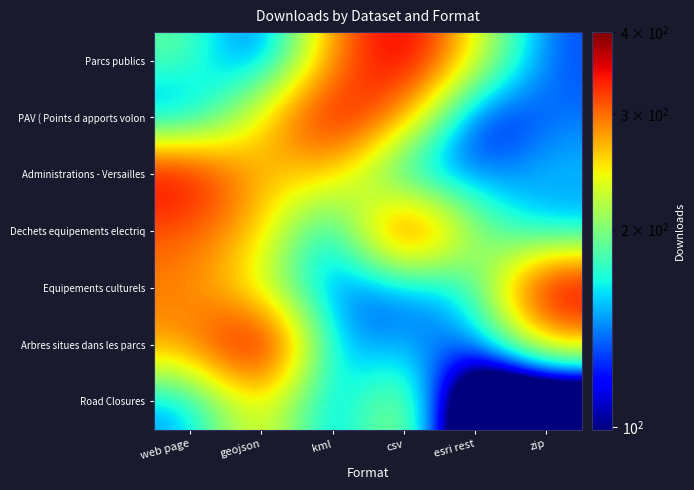

What is the total value across all series at zip?

1213